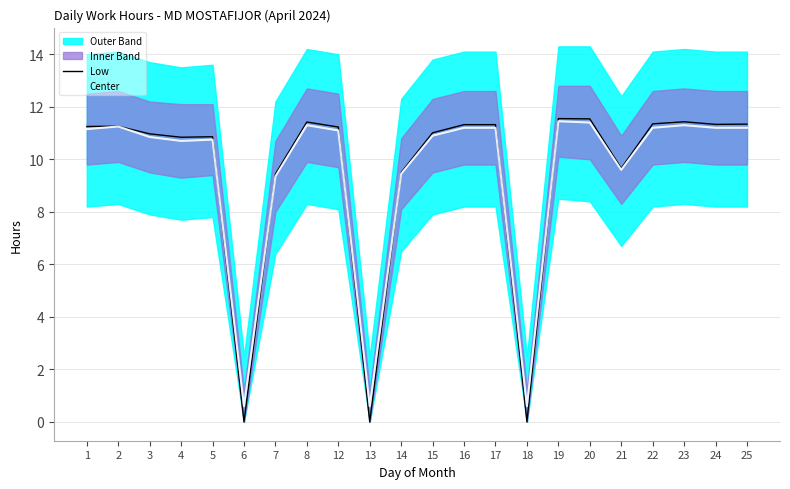

At 14, list the series in order from largest to smallest.

Low, Center